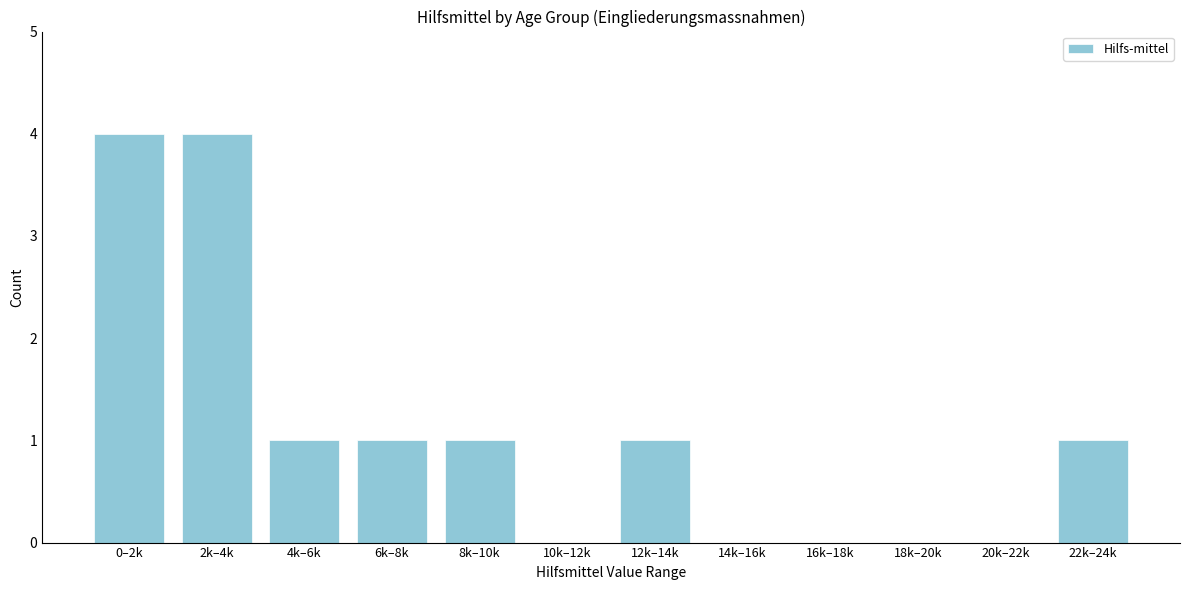

Reading left to right, list all the values displayed in this chart.

0–2k=4	2k–4k=4	4k–6k=1	6k–8k=1	8k–10k=1	10k–12k=0	12k–14k=1	14k–16k=0	16k–18k=0	18k–20k=0	20k–22k=0	22k–24k=1